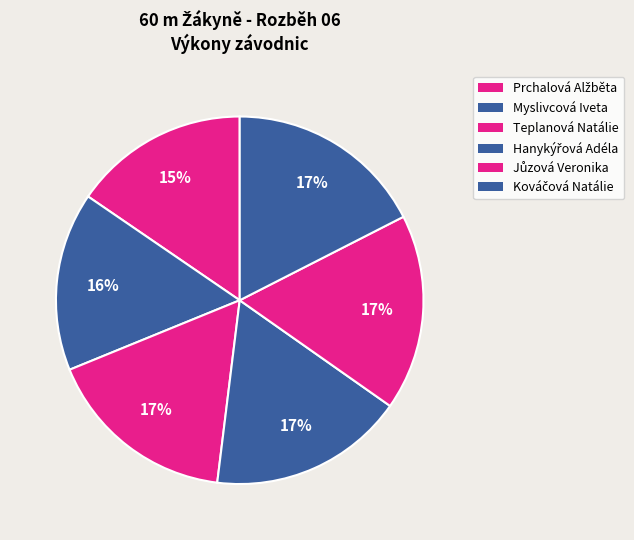

Which slice is the largest?

Kováčová Natálie